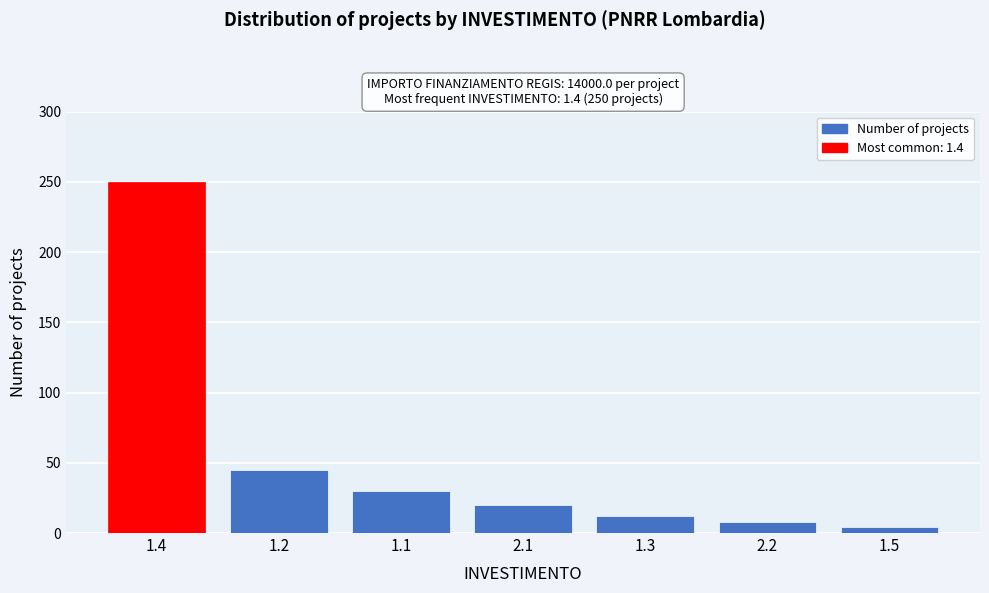

Reading left to right, list all the values displayed in this chart.

1.4=250	1.2=45	1.1=30	2.1=20	1.3=12	2.2=8	1.5=4